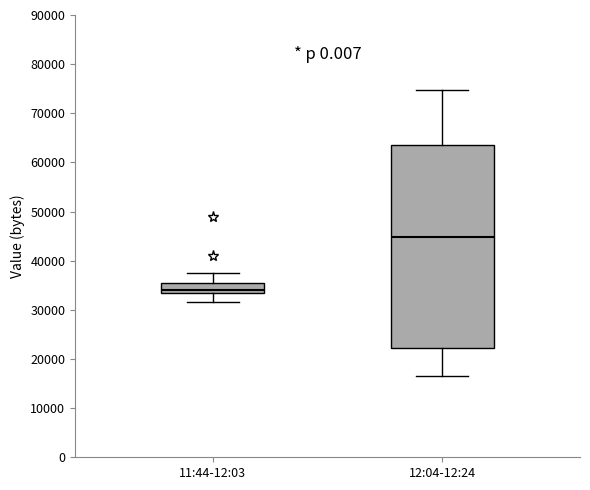

Reading left to right, transcribe this box plot: for each box, give where its median line is, the range the box spans, and where its two whiskers end, as read against the y-axis. The values are not printed on the chart, so give them approximately, as read against the axis.

11:44-12:03: median 34000 (just above the box's lower edge), box 34000 to 35000, whiskers 32000 to 37000
12:04-12:24: median 45000, box 22000 to 64000, whiskers 17000 to 75000